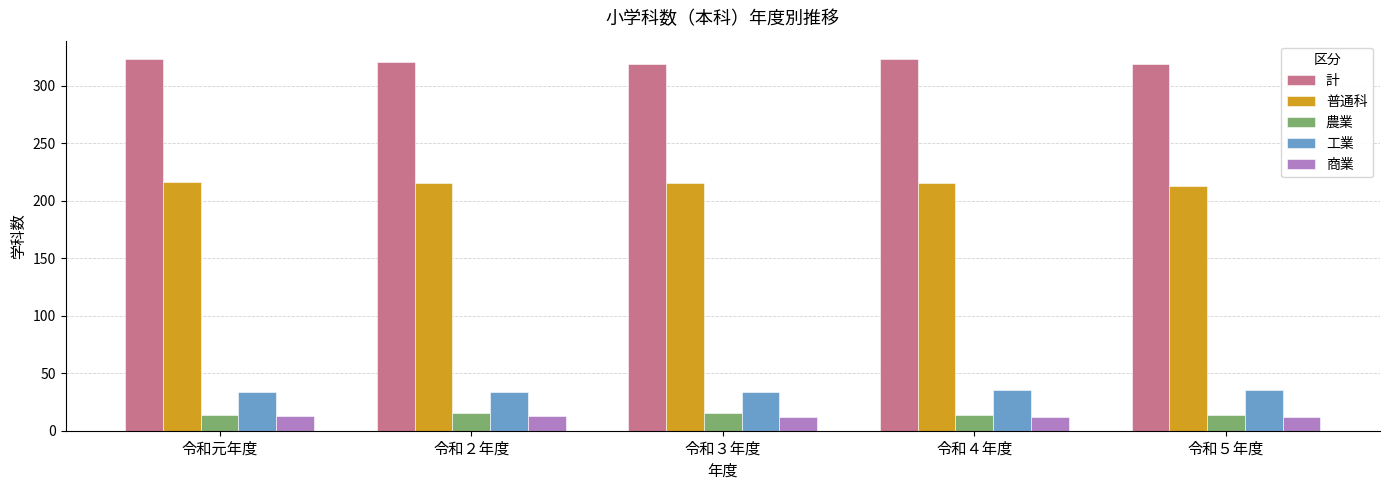

What is the minimum value for 商業?

12